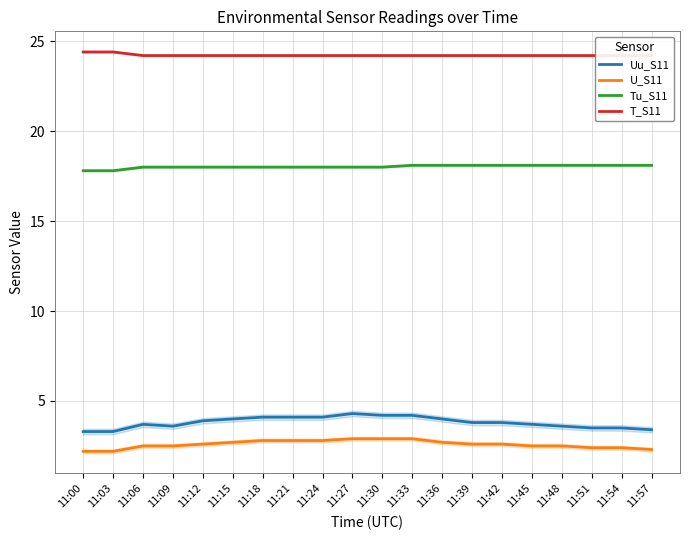

At which label does Tu_S11 reach its peak?

11:33